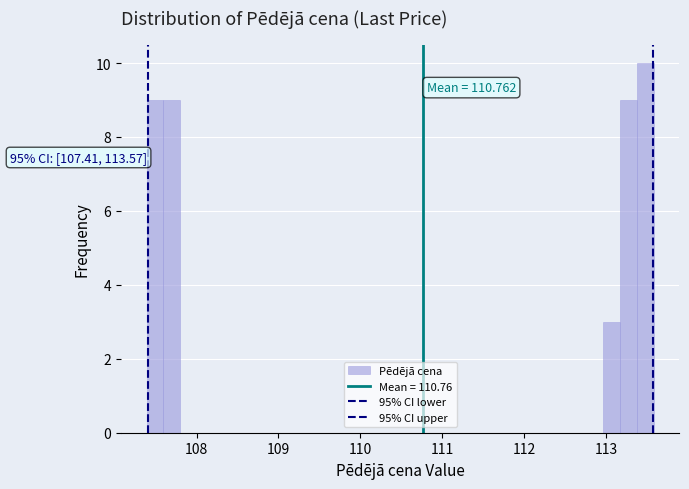

Around what value on the x-axis is the tallest bar? Give the approximate position of its centre, as read against the axis.

113.5